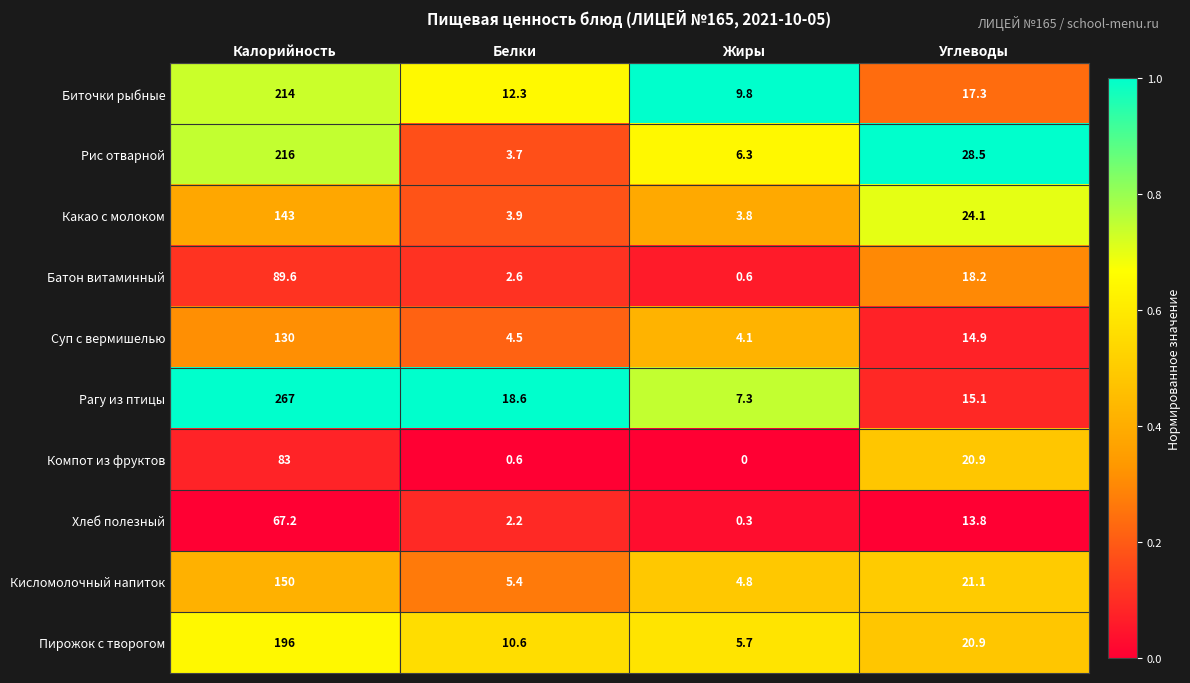

What is the maximum value shown in the chart?

267.0